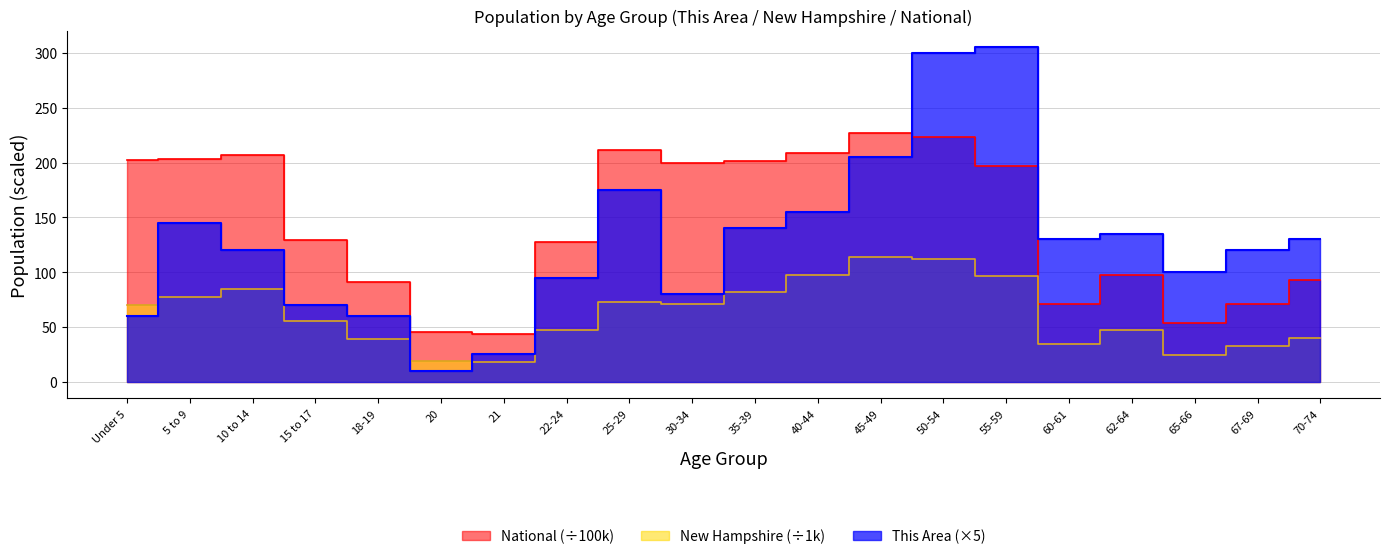

The value of This Area at 35-39 is 140.0. True or false?

True